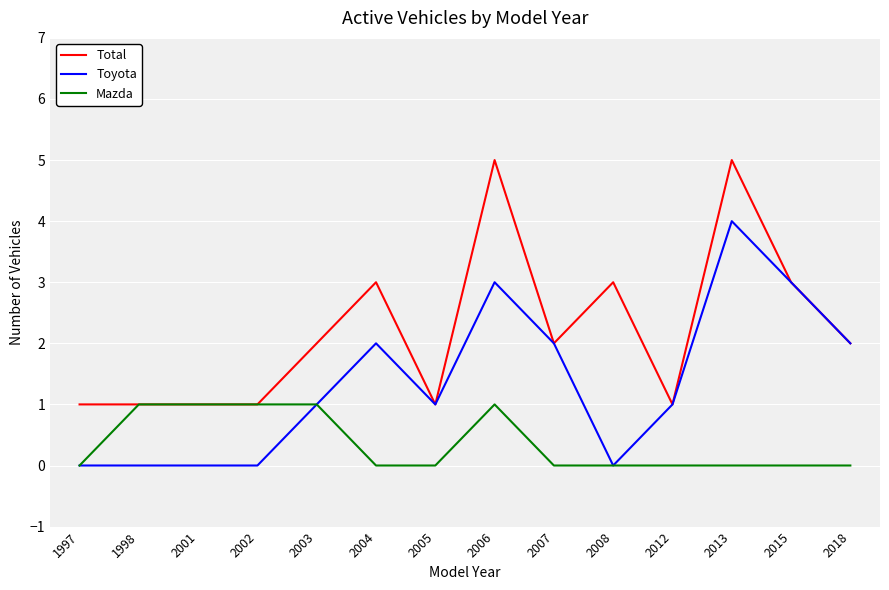

How many series are shown in this chart?

3